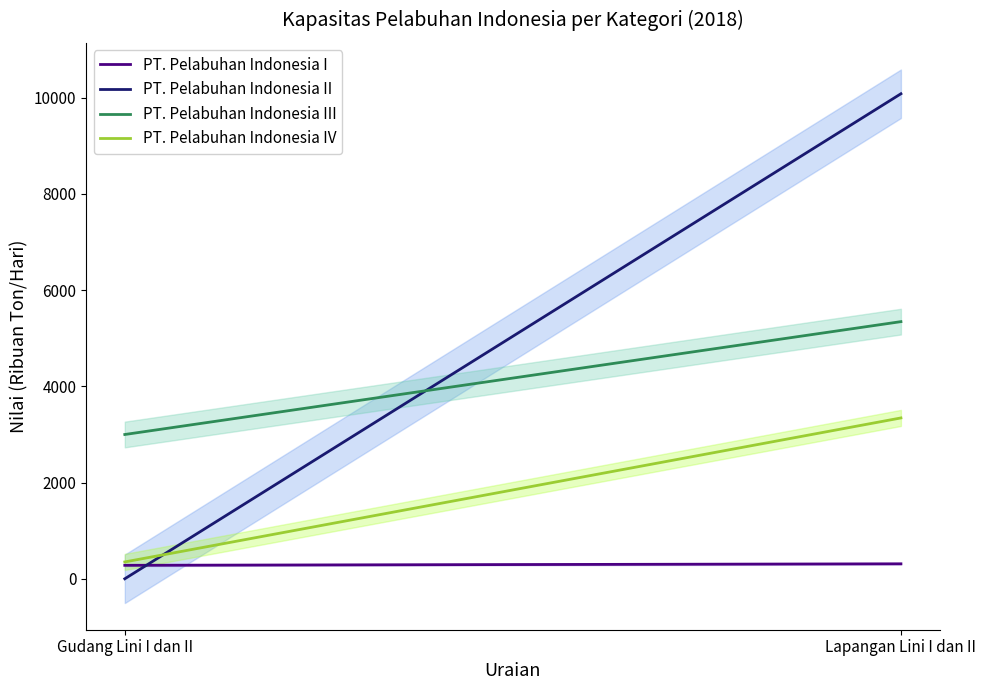

Reading left to right, extract all data points from this chart.

PT. Pelabuhan Indonesia I: 284	315
PT. Pelabuhan Indonesia II: 4	10082
PT. Pelabuhan Indonesia III: 3002	5347
PT. Pelabuhan Indonesia IV: 354	3346